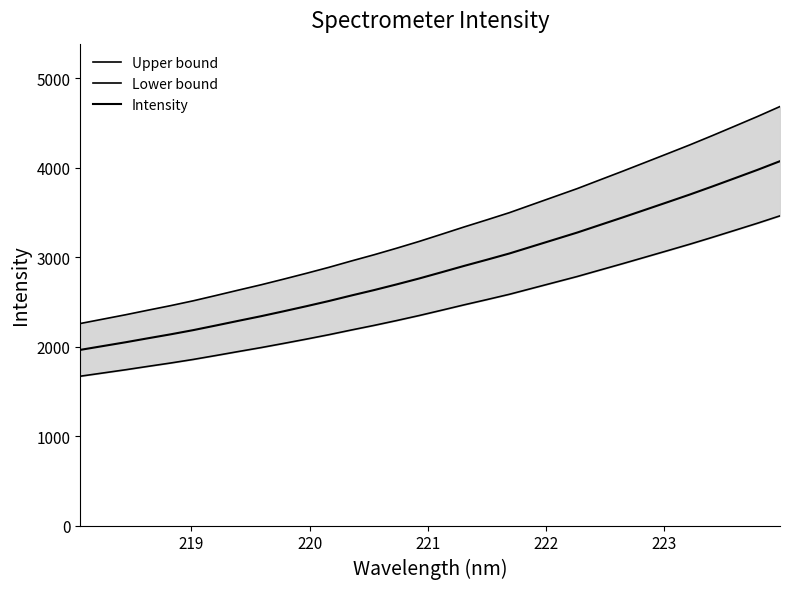

Rank the series by their average value, from highest to lowest.

Upper bound, Intensity, Lower bound